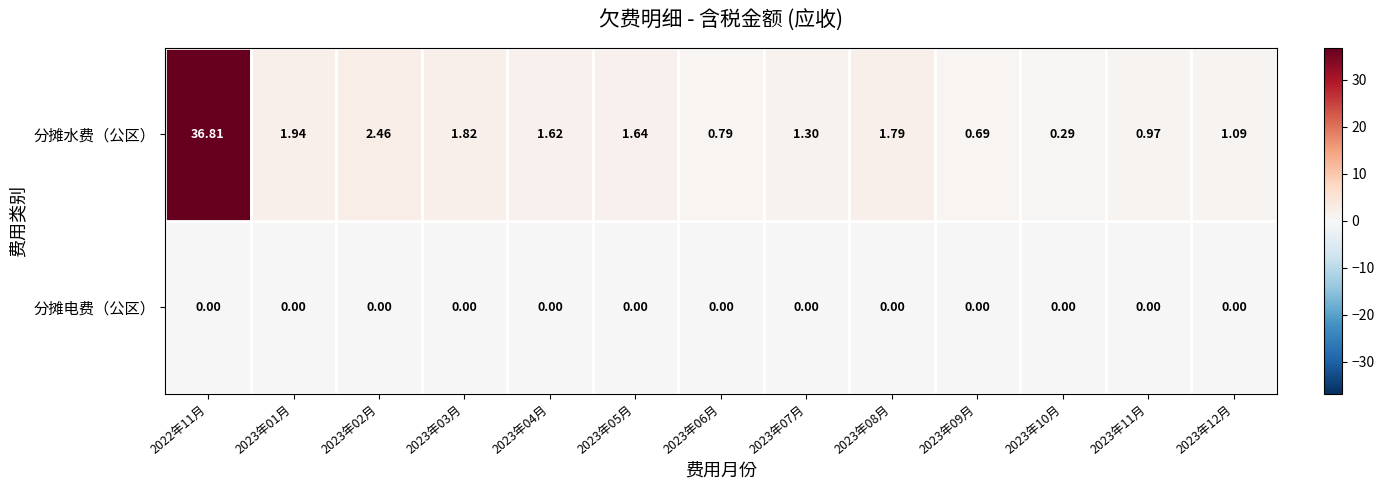

Which series changed the most between 2022年11月 and 2023年01月?

分摊水费（公区）